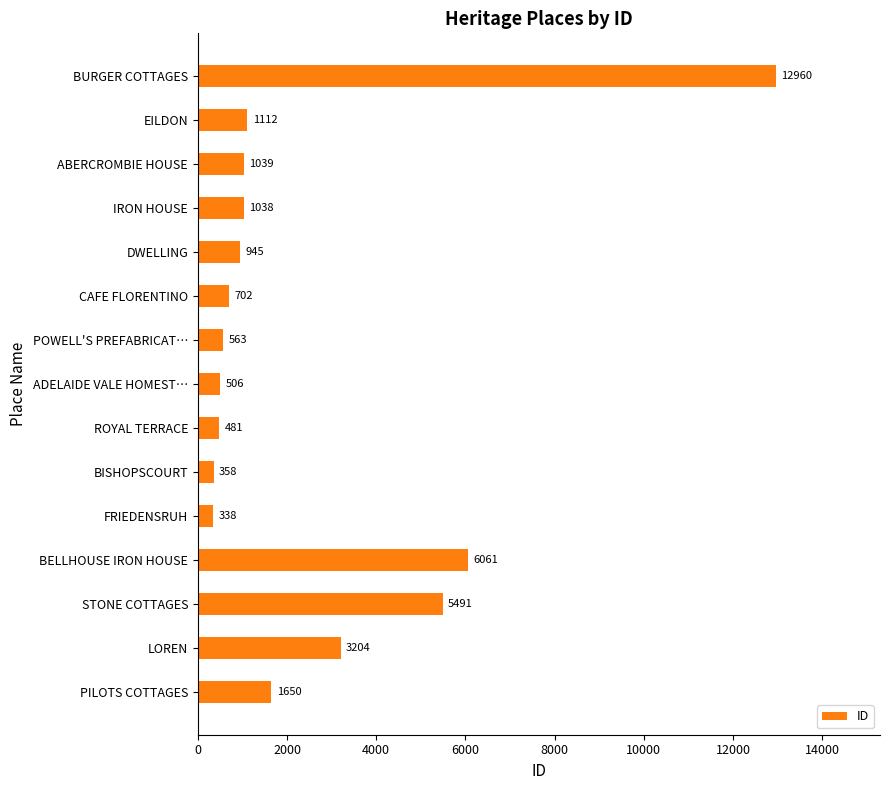

True or false: the data shows 6061 at BELLHOUSE IRON HOUSE.

True